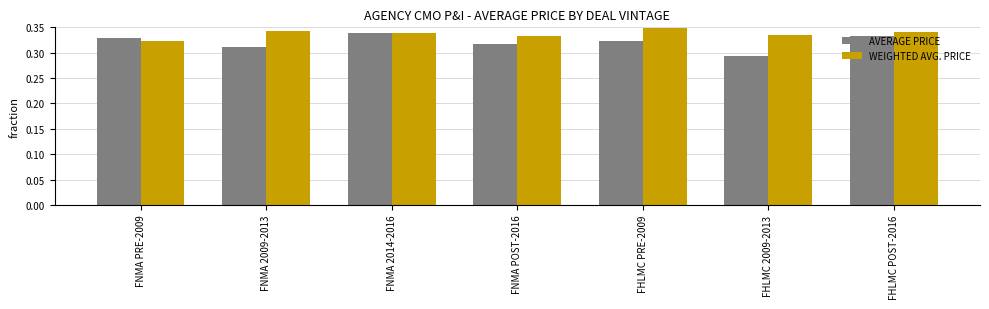

At which label does WEIGHTED AVG. PRICE reach its minimum?

FNMA PRE-2009